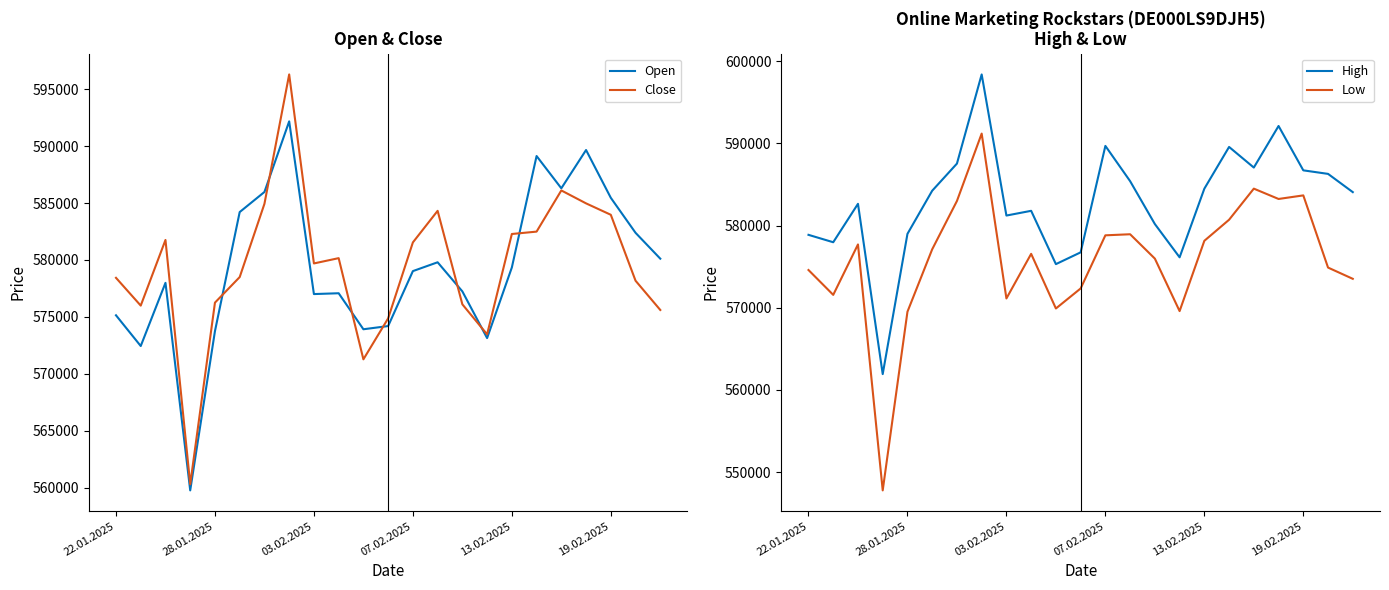

What is the approximate value of Low at 19.02.2025, to the nearest 100?

583700